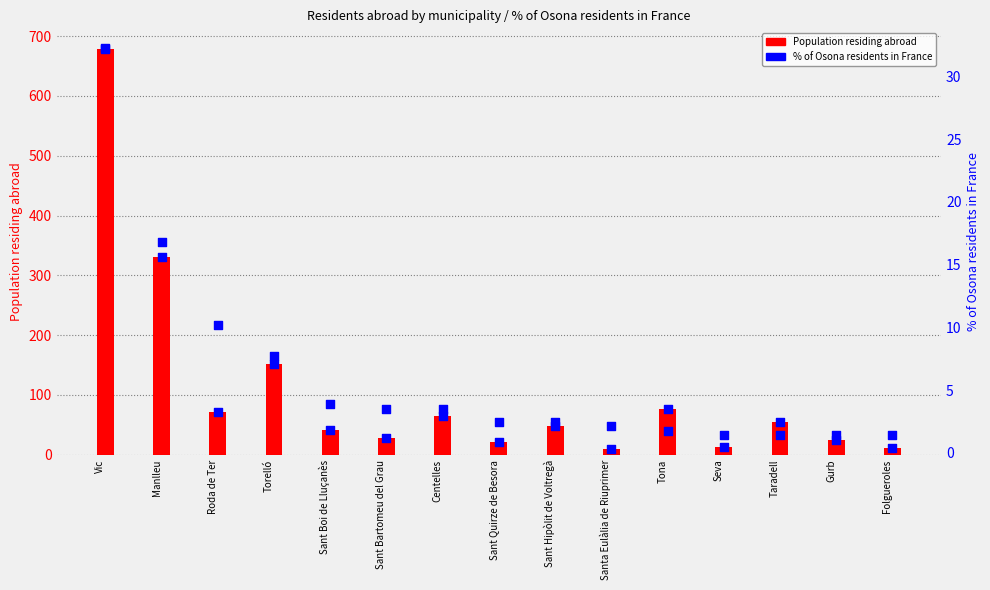

Which series has the largest total across all categories?

Population residing abroad